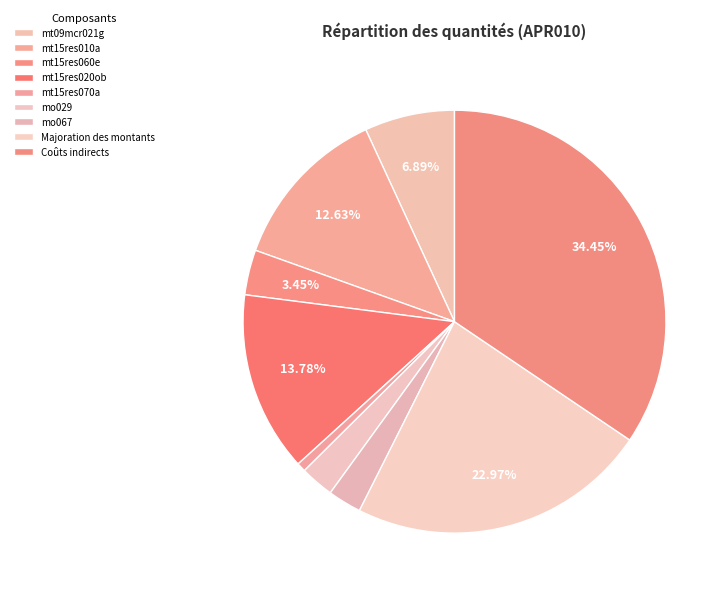

What is the largest slice in the pie chart?

Coûts indirects